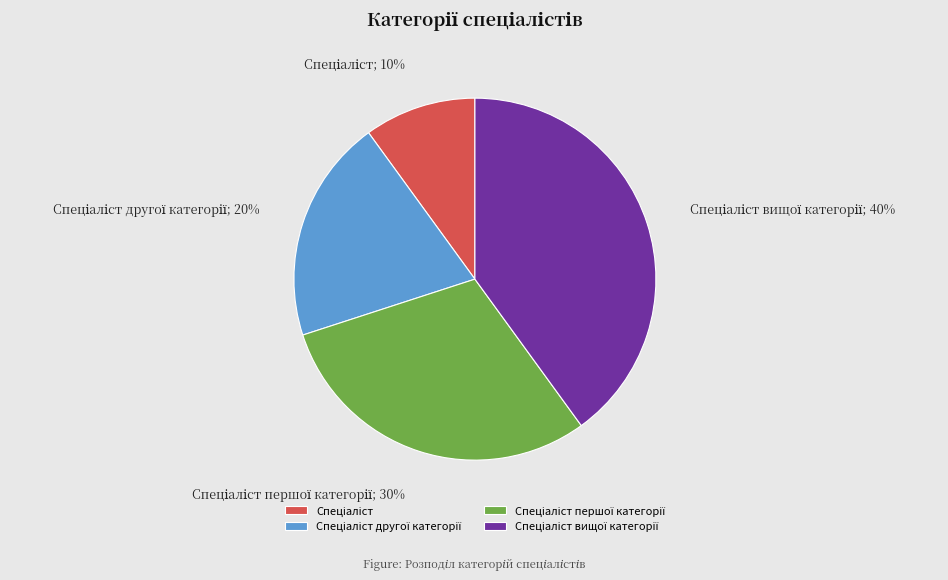

To the nearest percent, what is the average slice percentage?

25%